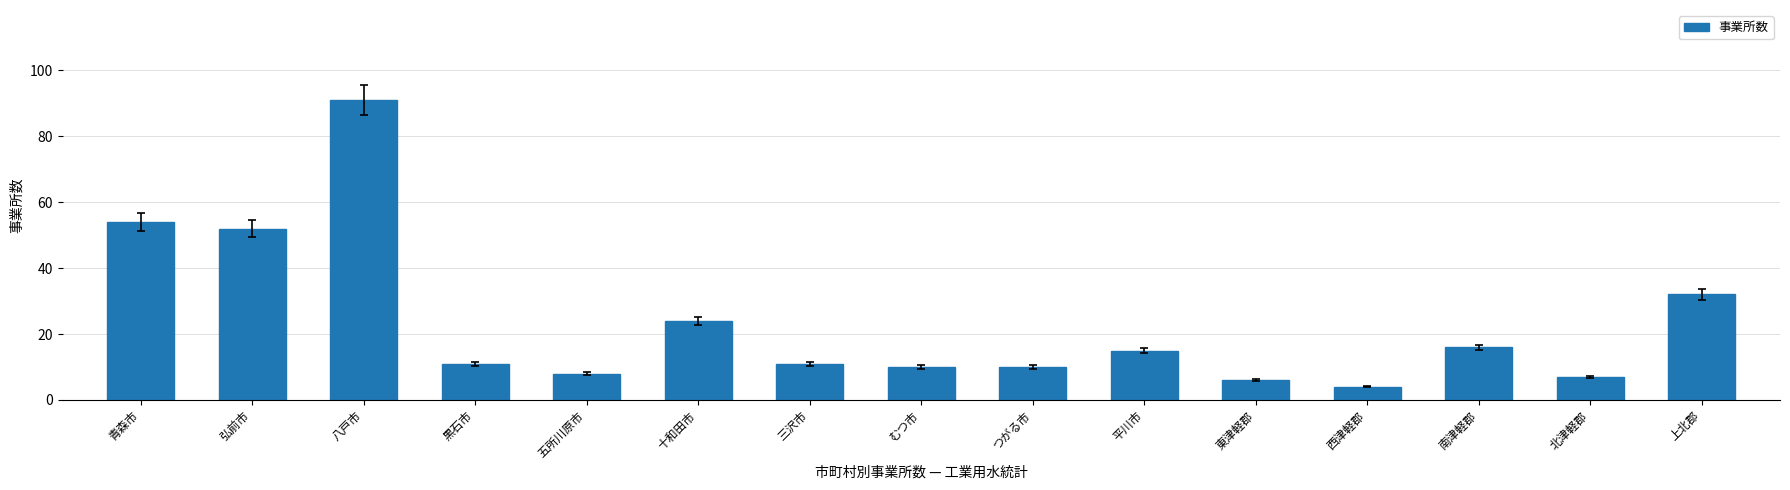

What is the change in value from 弘前市 to 十和田市?

-28